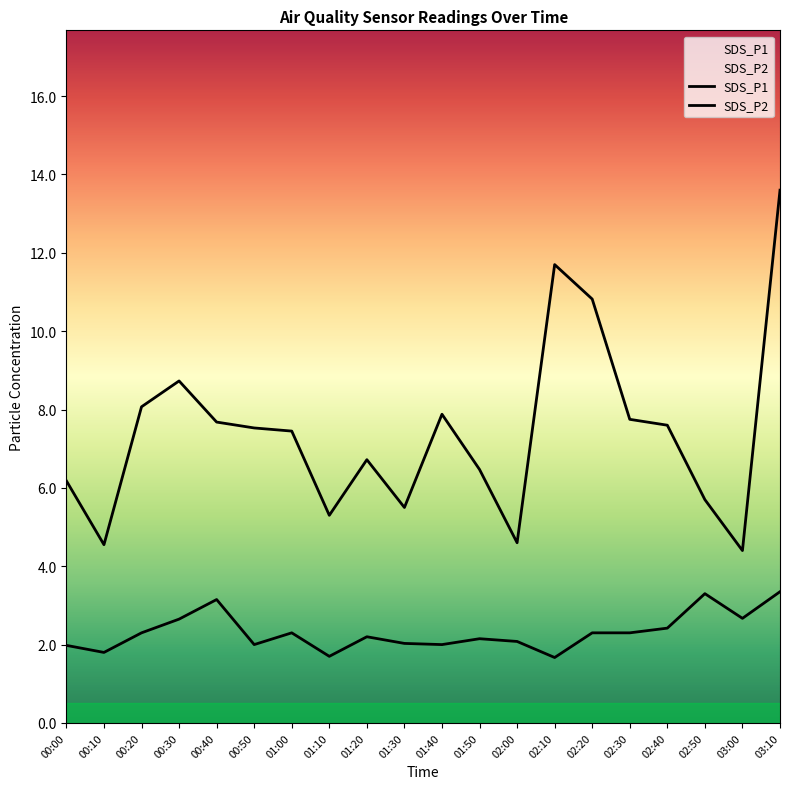

At which category does the chart reach its peak across all series?

03:10